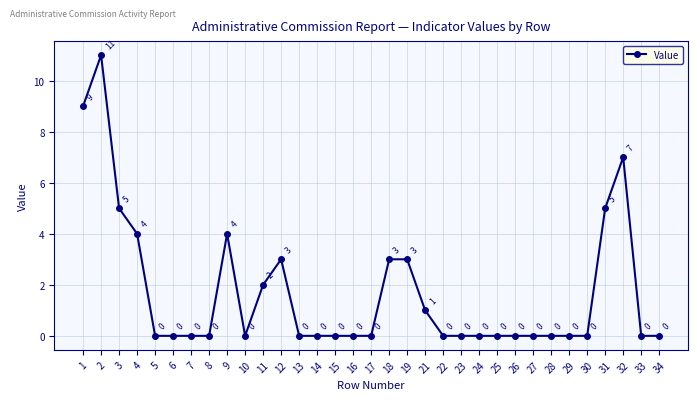

Read the value at 3, to the nearest 5.

5